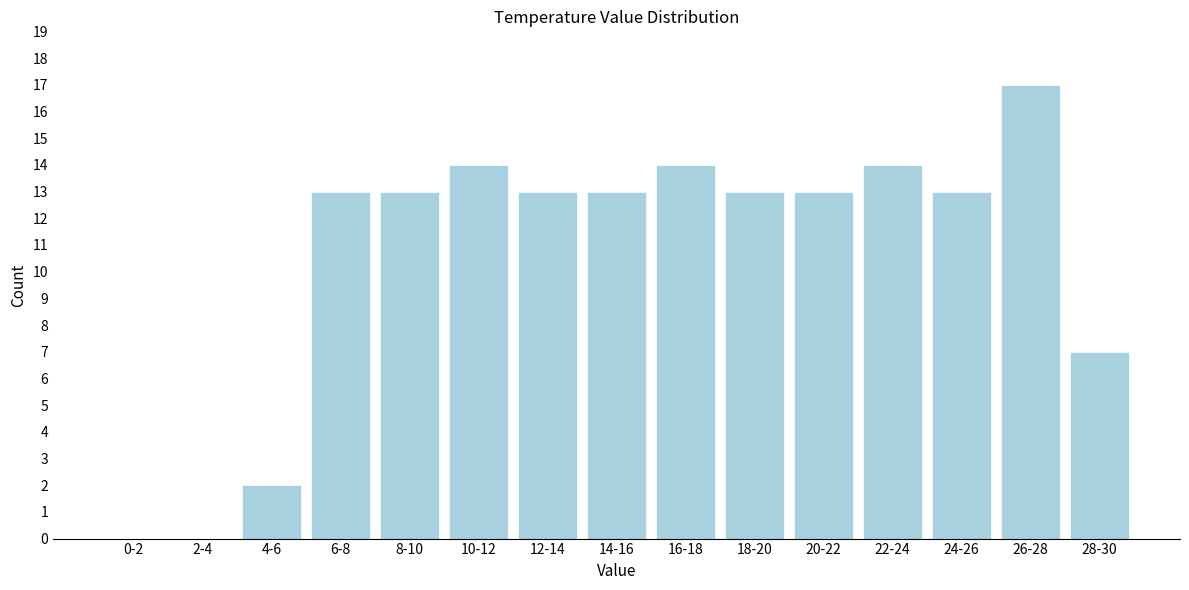

Reading left to right, list all the values displayed in this chart.

0-2=0	2-4=0	4-6=2	6-8=13	8-10=13	10-12=14	12-14=13	14-16=13	16-18=14	18-20=13	20-22=13	22-24=14	24-26=13	26-28=17	28-30=7